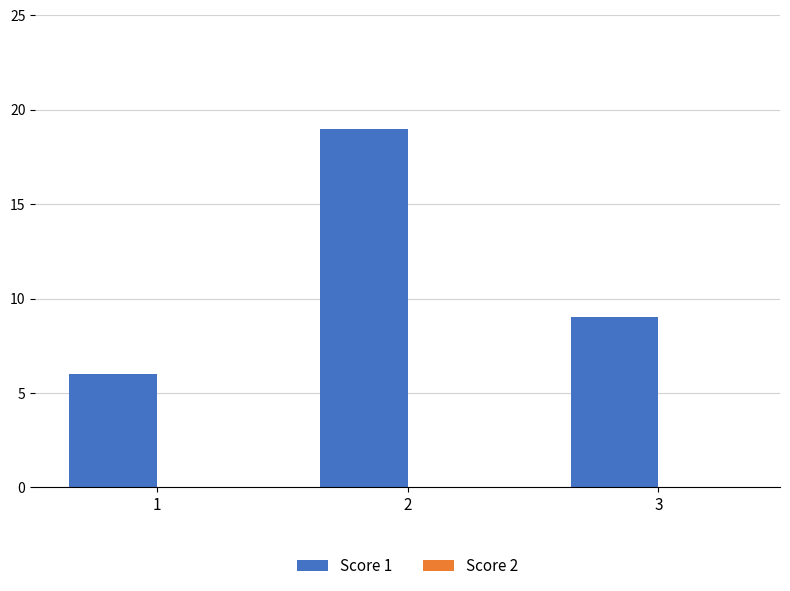

What is the maximum value shown in the chart?

19